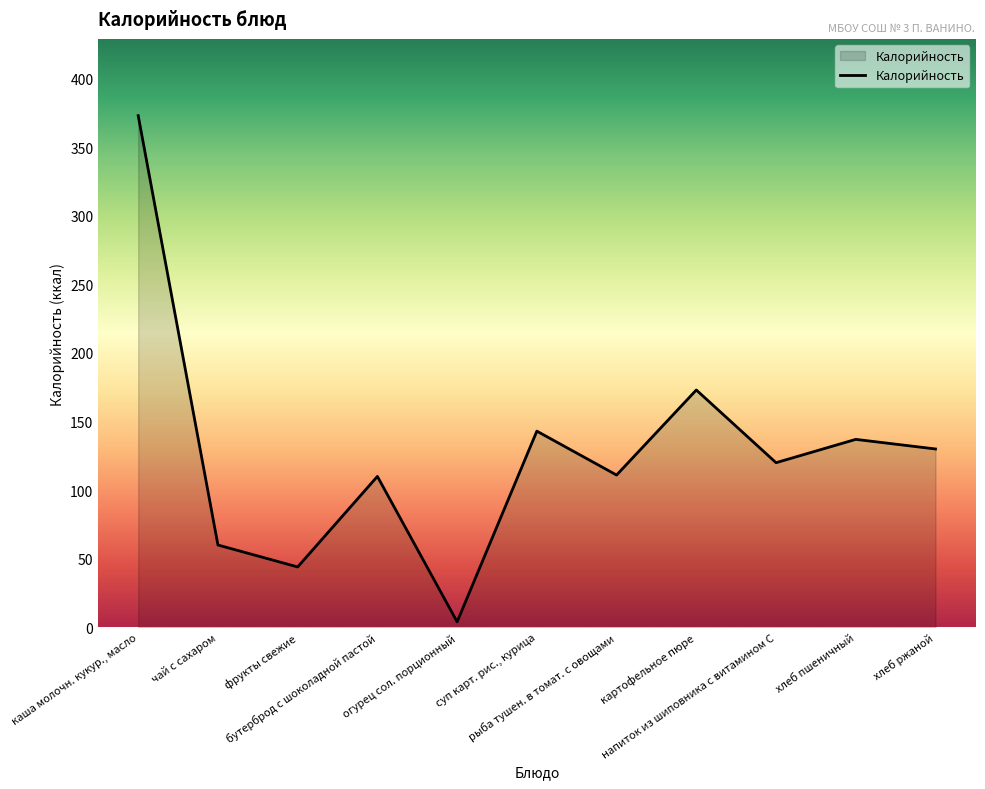

List the labels in order of value, largest first.

каша молочн. кукур., масло, картофельное пюре, суп карт. рис., курица, хлеб пшеничный, хлеб ржаной, напиток из шиповника с витамином С, рыба тушен. в томат. с овощами, бутерброд с шоколадной пастой, чай с сахаром, фрукты свежие, огурец сол. порционный